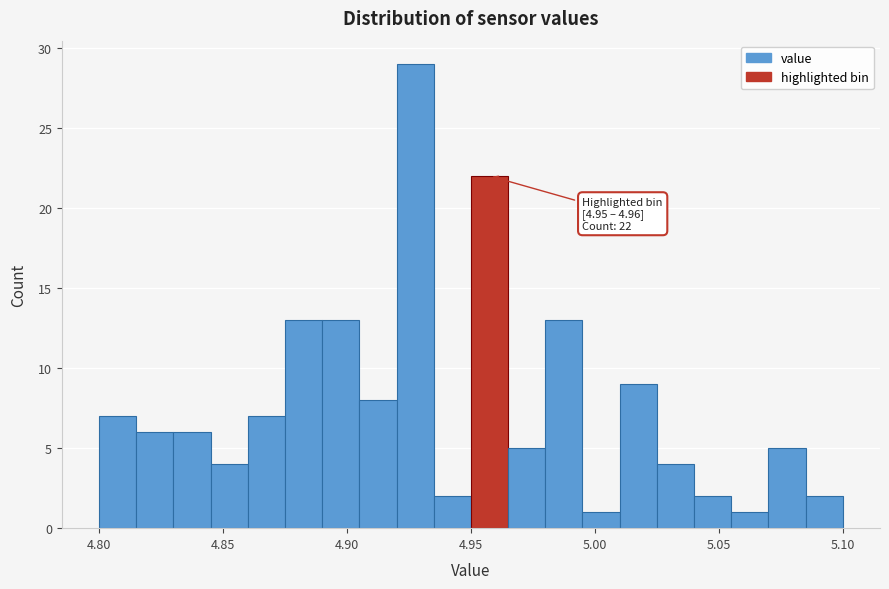

Read against the x-axis, roughly where is the centre of the tallest bar?

4.930